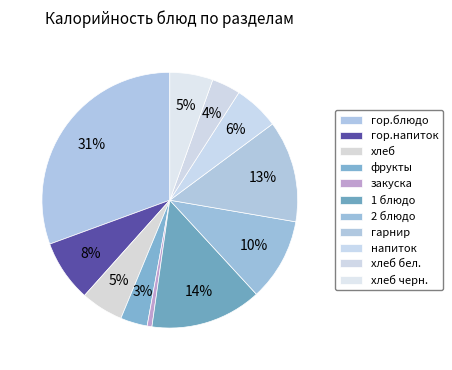

Which category has the smallest portion of the pie?

закуска